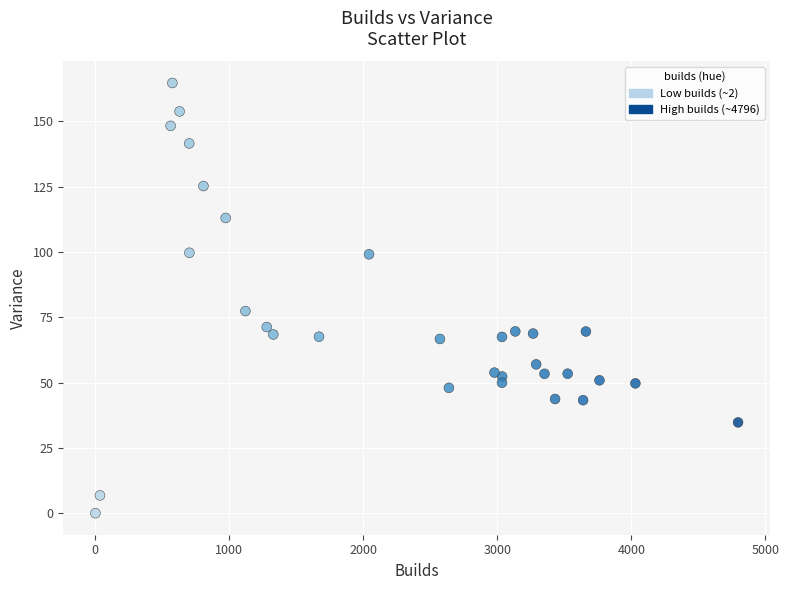

What Y value in the scatter plot is closest to 82?

77.4